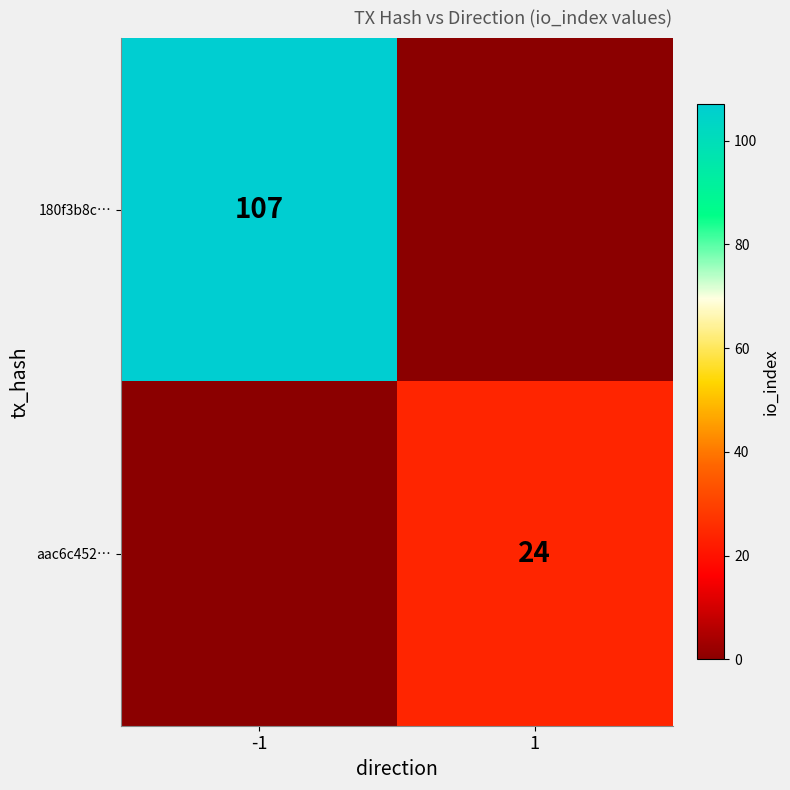

At which category is the sum across all series the highest?

-1